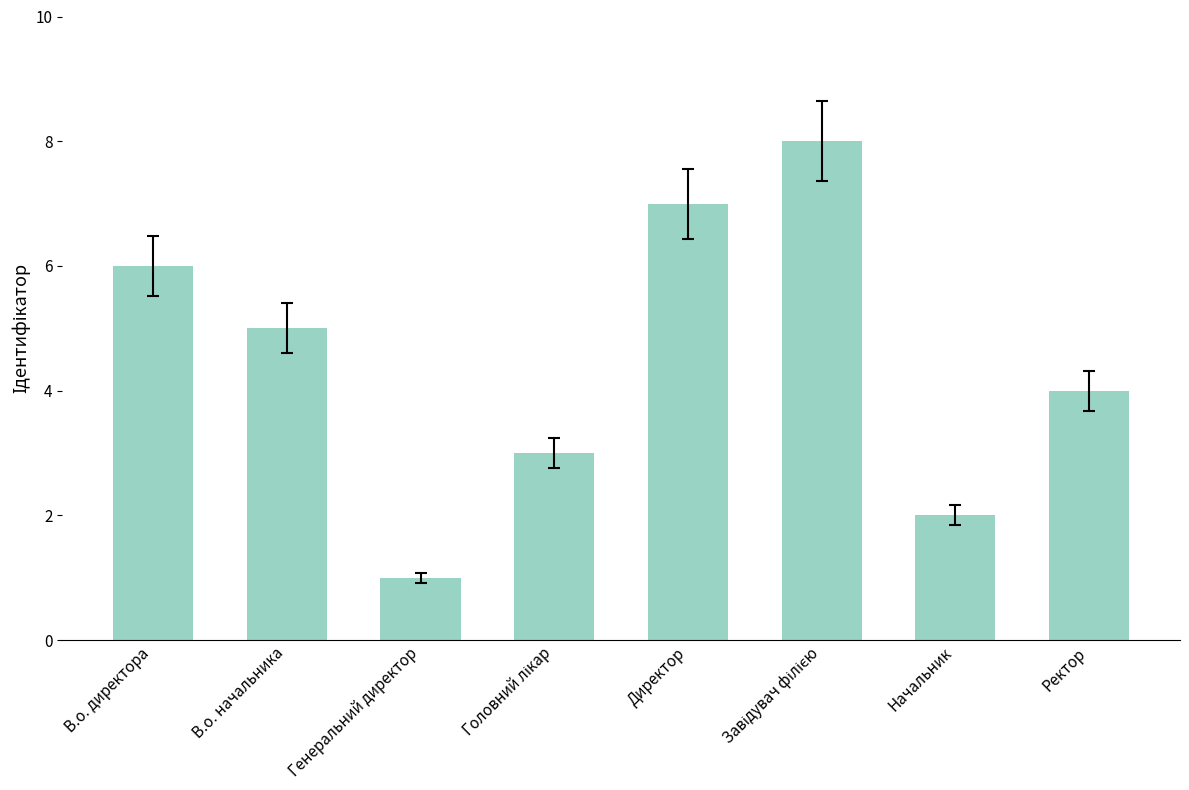

How many distinct data groups are displayed?

1